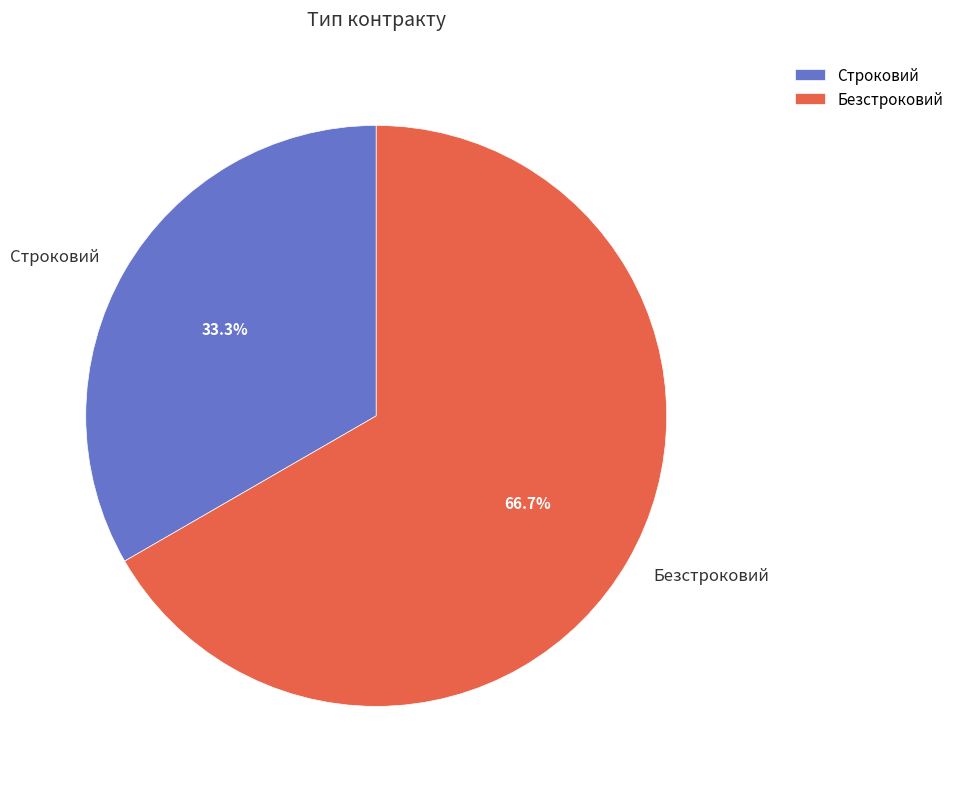

To the nearest percent, what percentage of the pie is Безстроковий?

67%